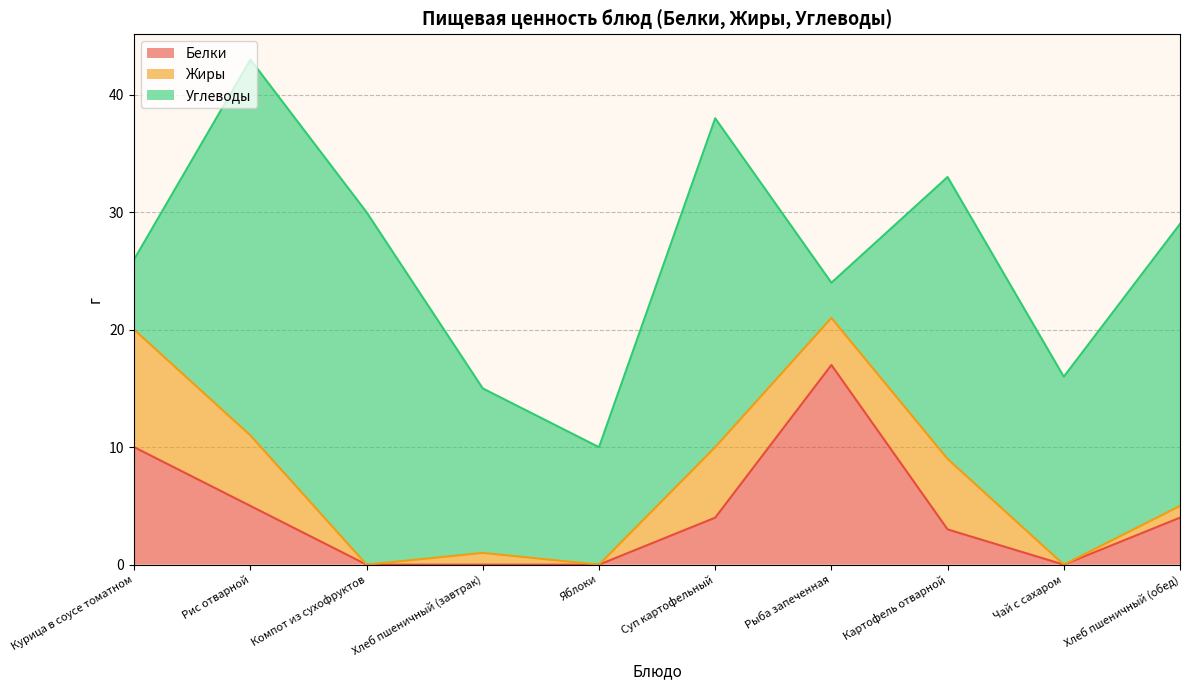

Between which two adjacent categories do Углеводы and Жиры first intersect?

Курица в соусе томатном and Рис отварной